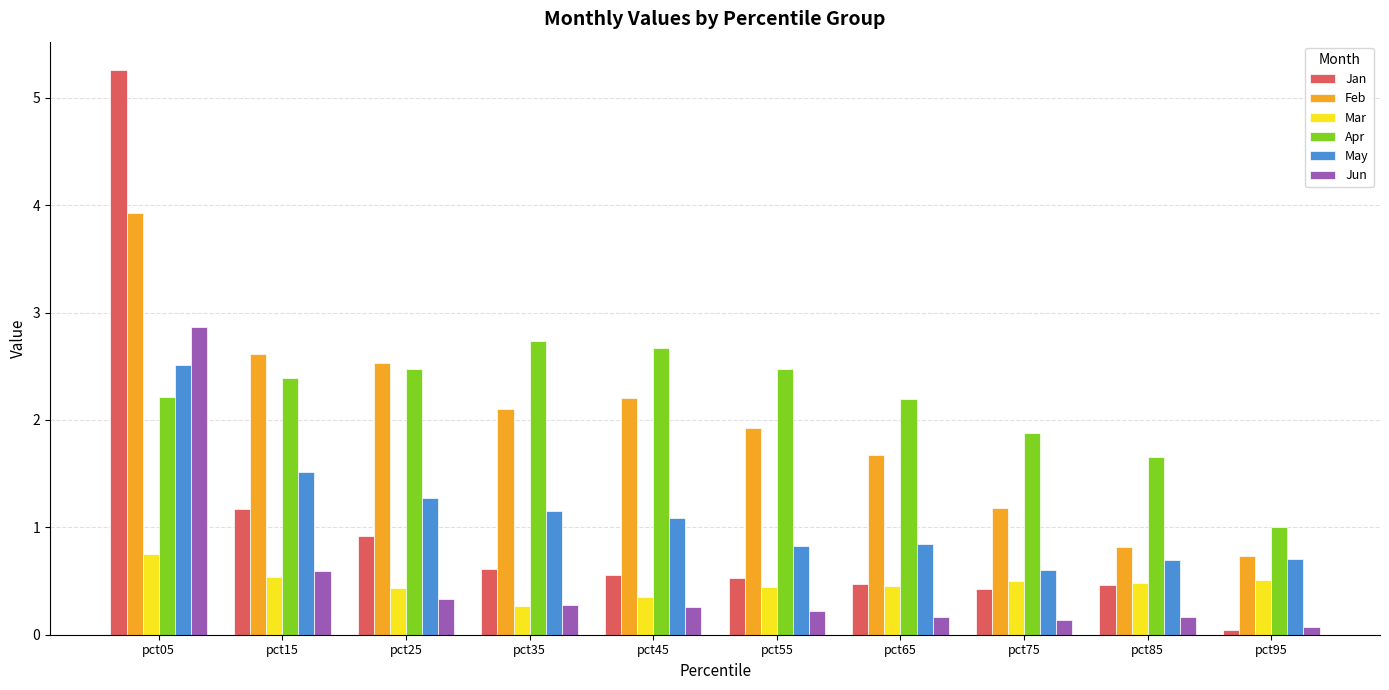

What is the difference between the Jan values at pct15 and pct95?

1.1